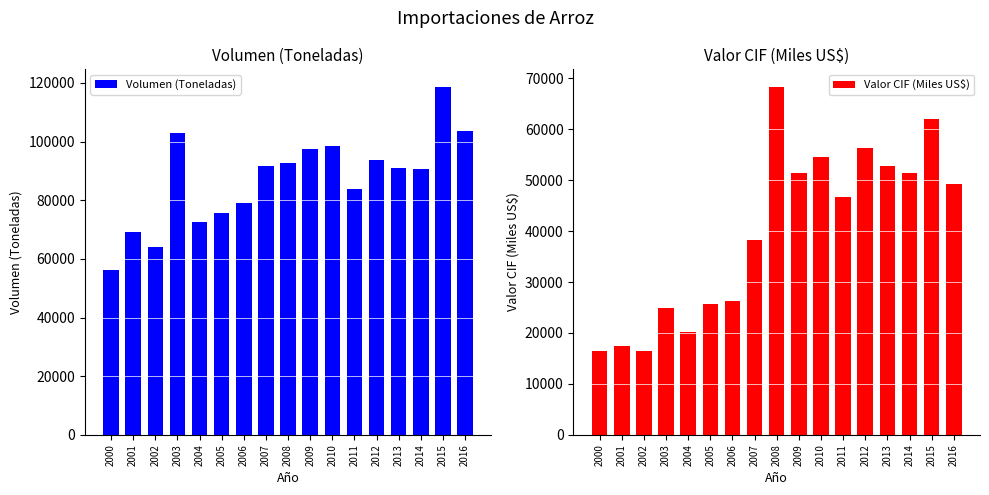

What is the value of the Valor CIF (Miles US$) bar at the 4th from the left?

24992.1